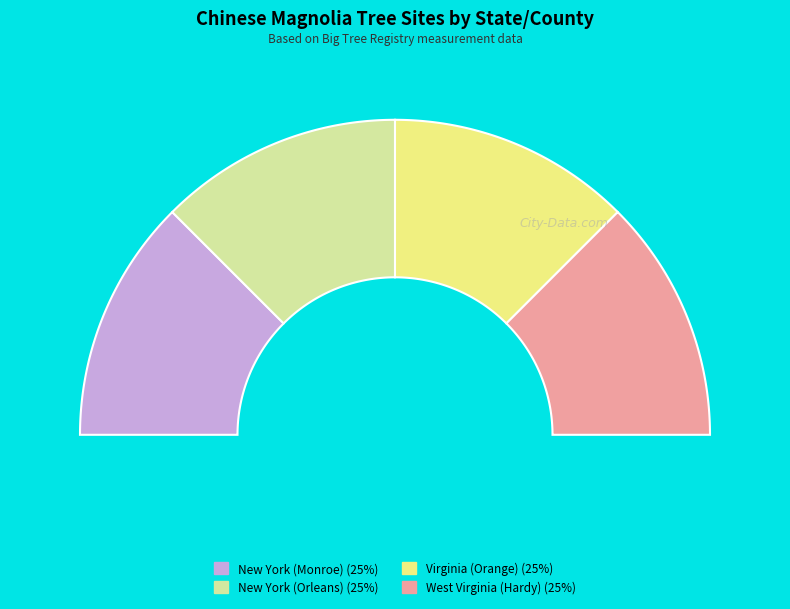

Is there any slice that represents more than half of the pie?

No